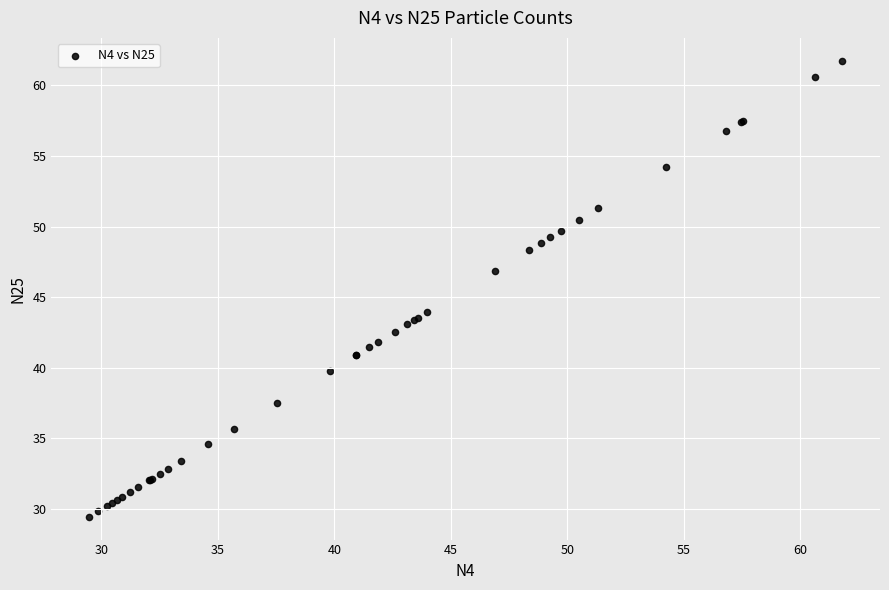

What Y value in the scatter plot is closest to 45?

44.0